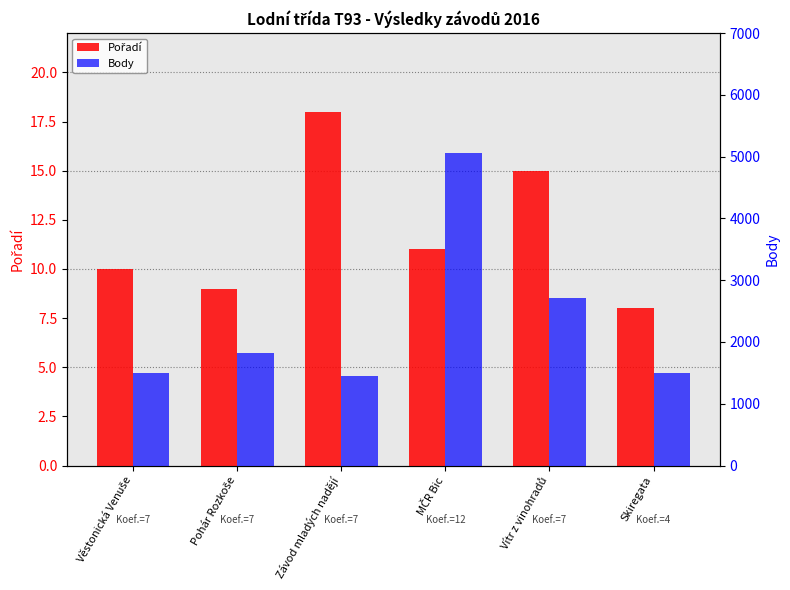

Rank the series by their average value, from highest to lowest.

Body, Pořadí